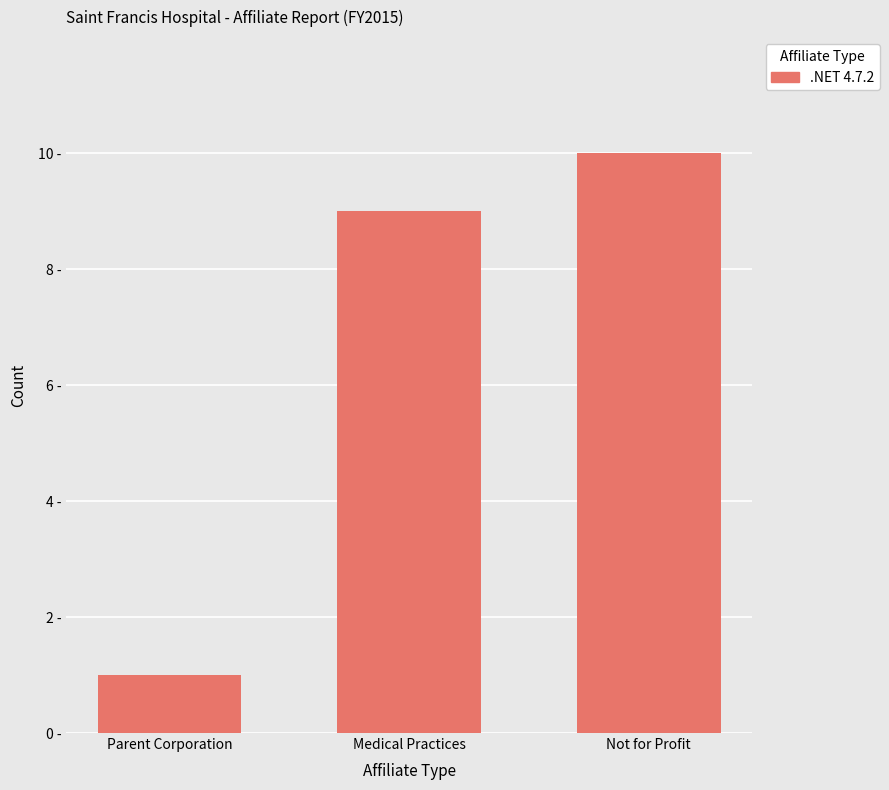

What is the average value?

7